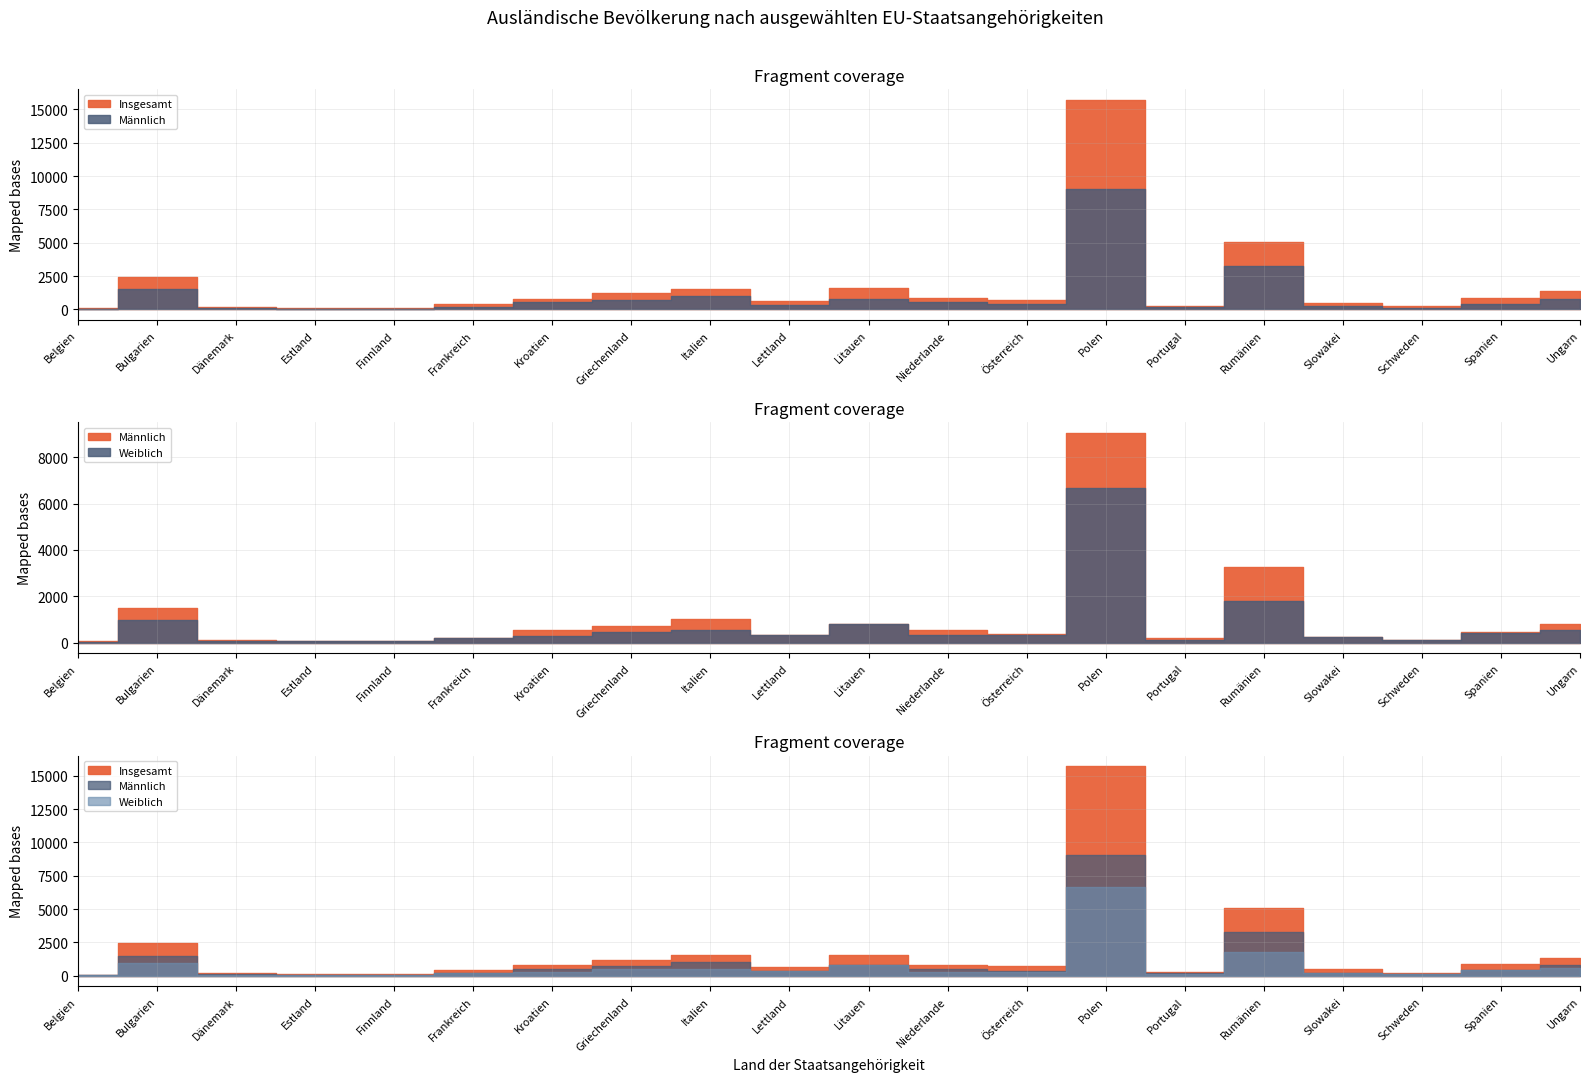

Which category has the lowest value in the Weiblich series?

Belgien